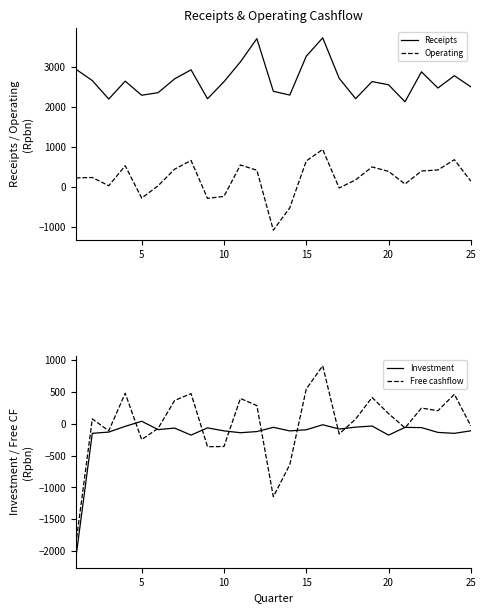

What is the lowest value of the Operating series?

-1091.0